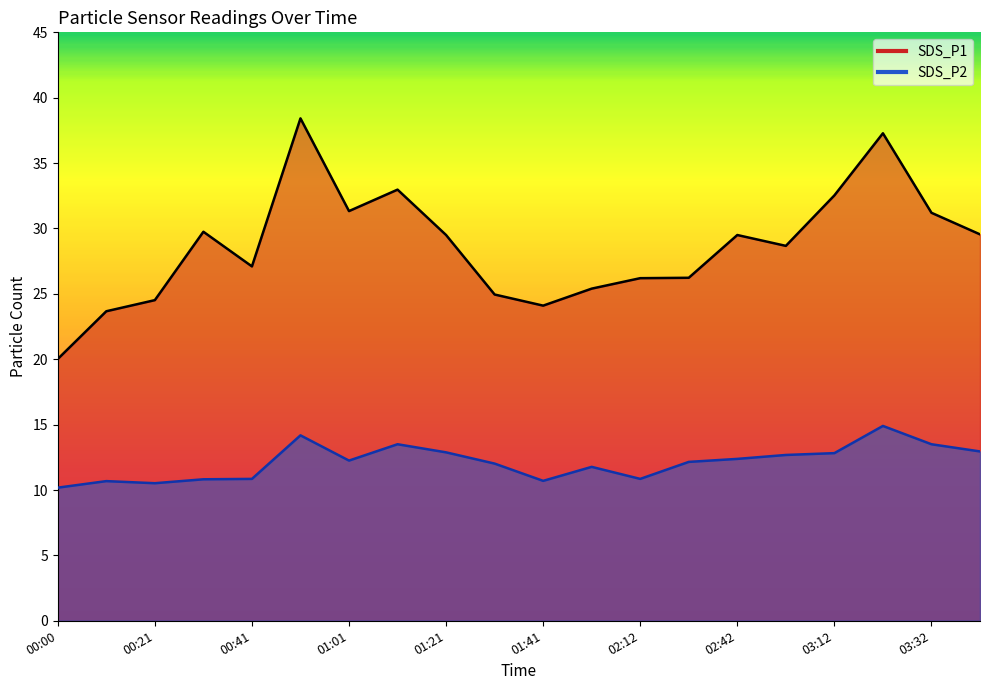

Is the value of SDS_P2 at 03:32 greater than the value of SDS_P1 at 01:41?

No